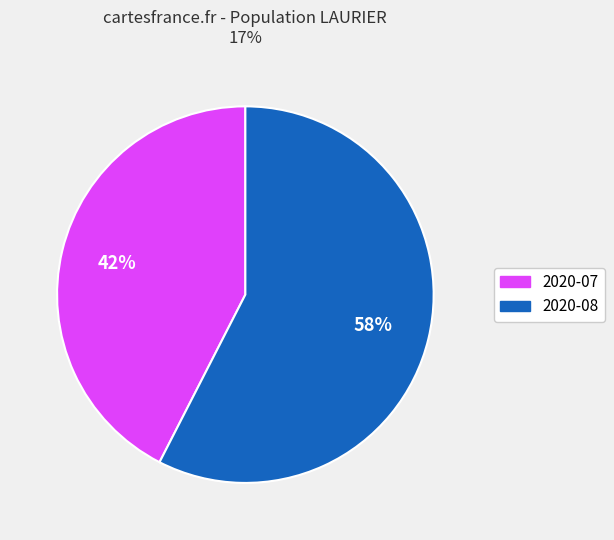

To the nearest percent, what is the average slice percentage?

50%